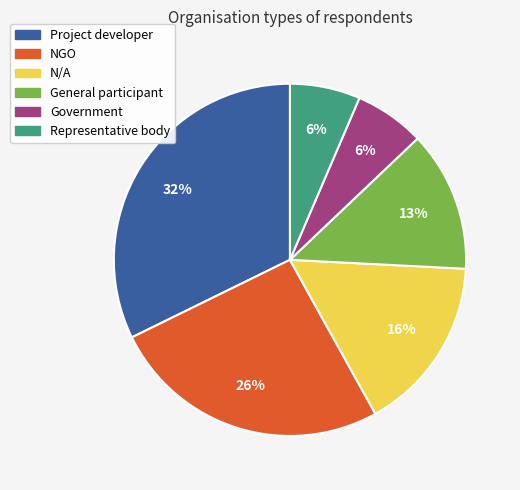

Is N/A the majority of the pie?

No